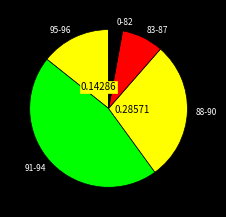

Is the sum of 83-87 and 91-94 greater than half?

Yes